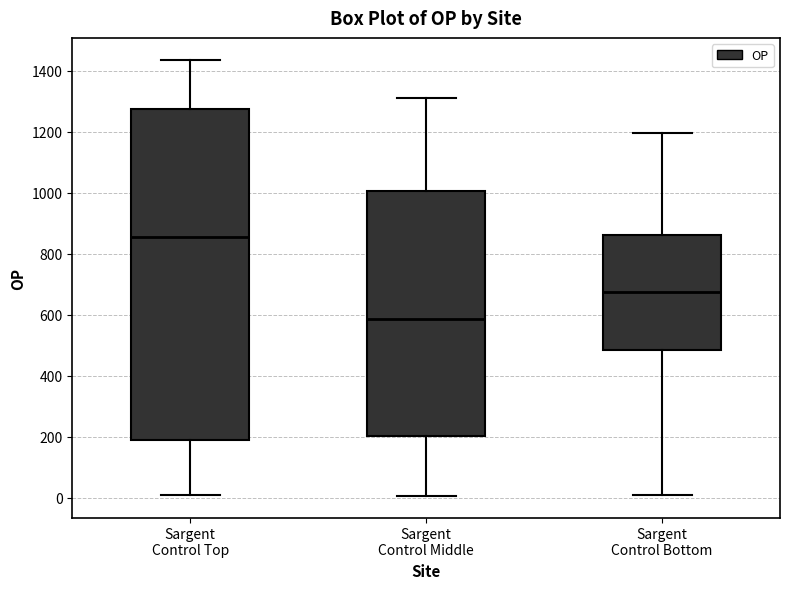

Which box has the highest median line?

Sargent Control Top